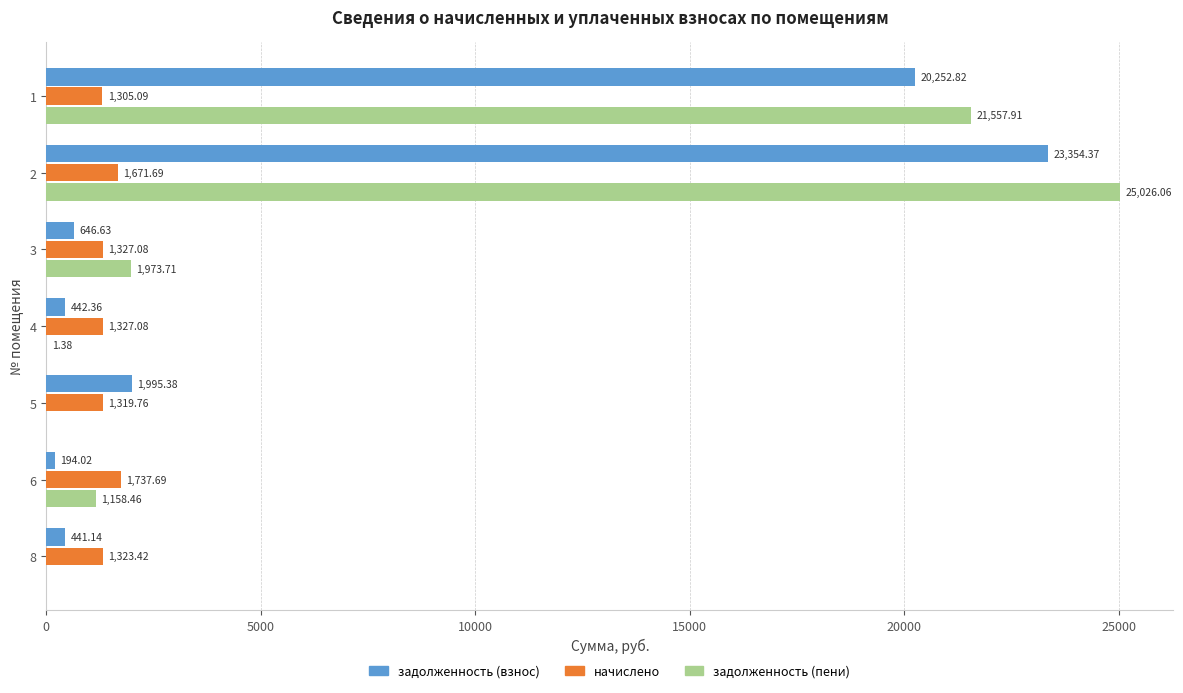

What is the sum of all задолженность (пени) values?

49717.5